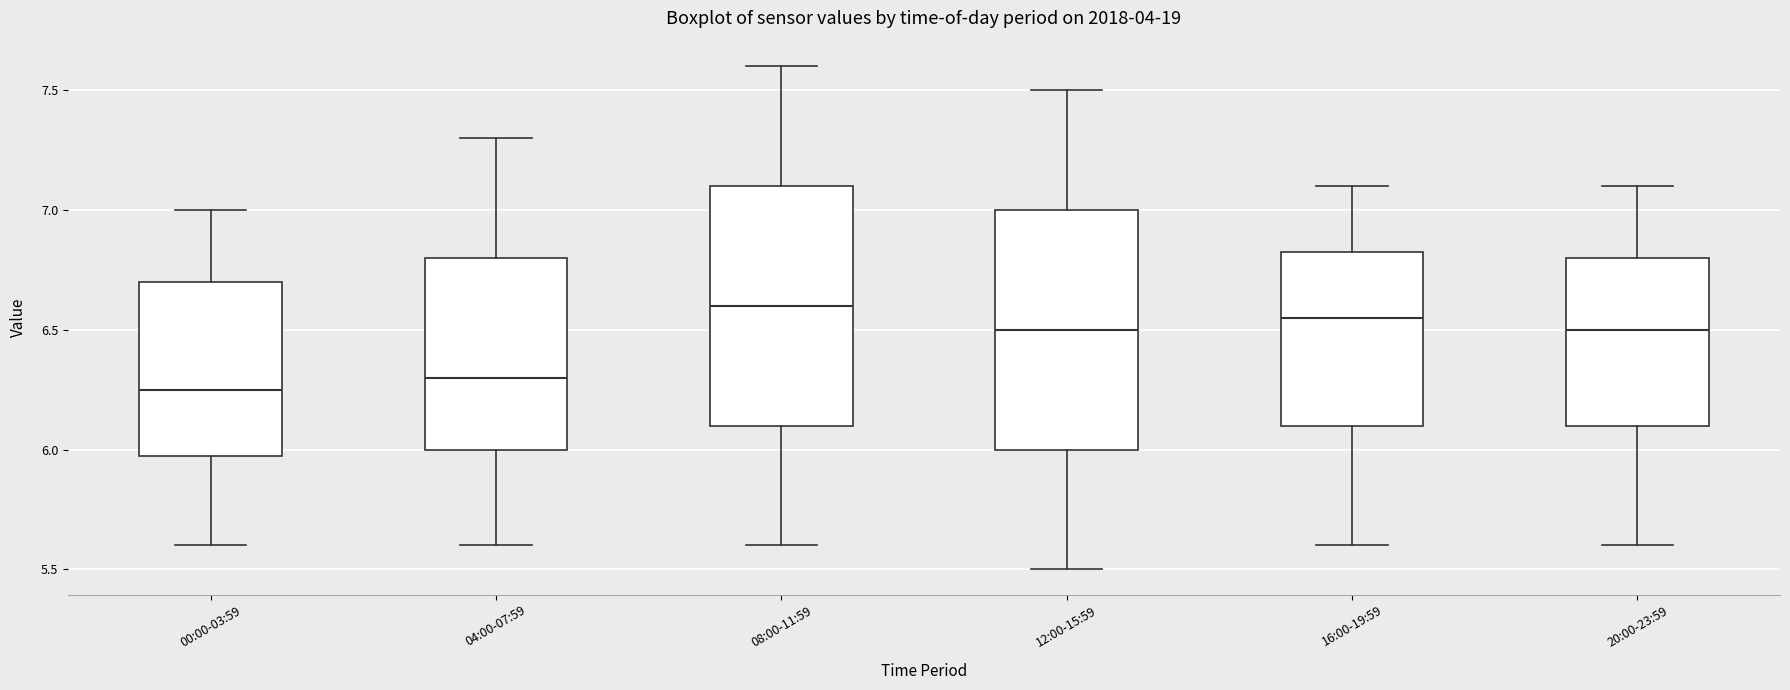

Reading left to right, transcribe this box plot: for each box, give where its median line is, the range the box spans, and where its two whiskers end, as read against the y-axis. The values are not printed on the chart, so give them approximately, as read against the axis.

00:00-03:59: median 6.25, box 6.00 to 6.70, whiskers 5.60 to 7.00
04:00-07:59: median 6.30, box 6.00 to 6.80, whiskers 5.60 to 7.30
08:00-11:59: median 6.60, box 6.10 to 7.10, whiskers 5.60 to 7.60
12:00-15:59: median 6.50, box 6.00 to 7.00, whiskers 5.50 to 7.50
16:00-19:59: median 6.55, box 6.10 to 6.85, whiskers 5.60 to 7.10
20:00-23:59: median 6.50, box 6.10 to 6.80, whiskers 5.60 to 7.10